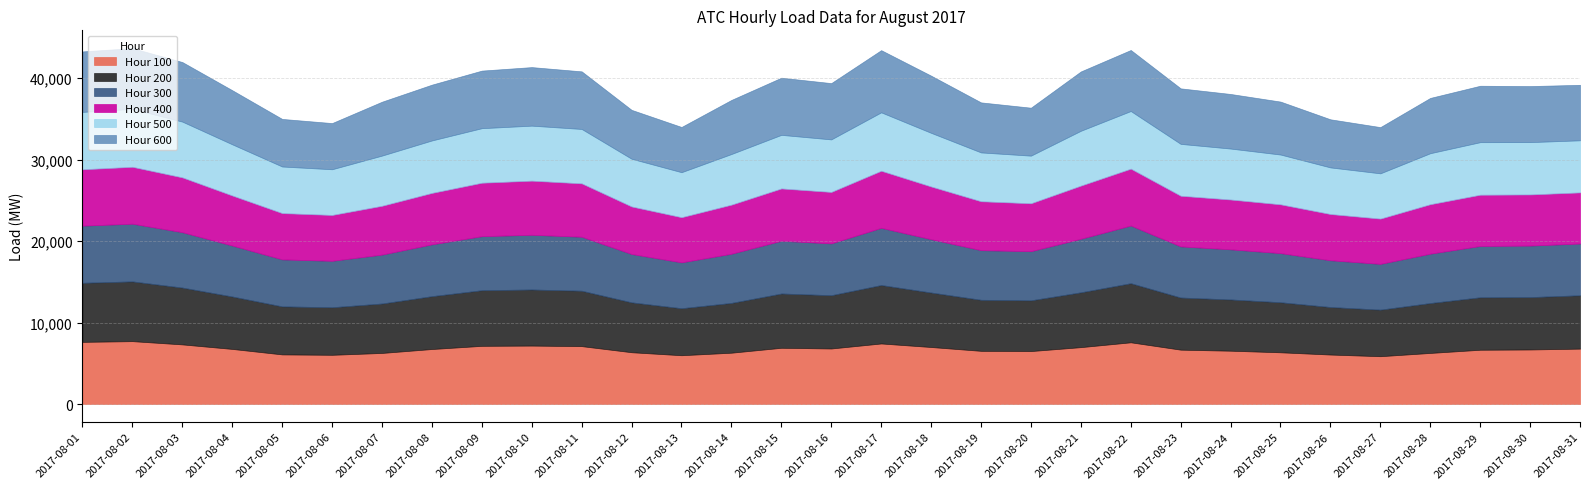

Which series has the largest range (max minus min)?

600